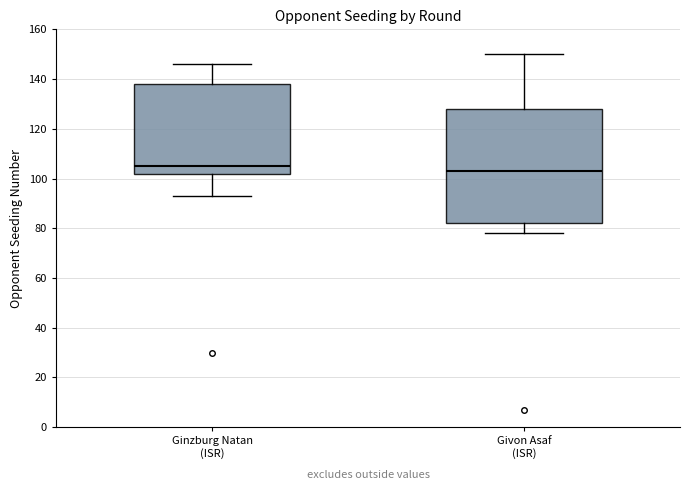

Which box's median line is the highest?

Ginzburg Natan (ISR)